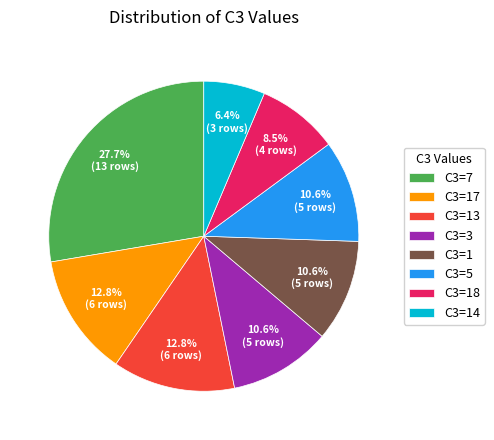

Which has a higher value, C3=5 or C3=18?

C3=5